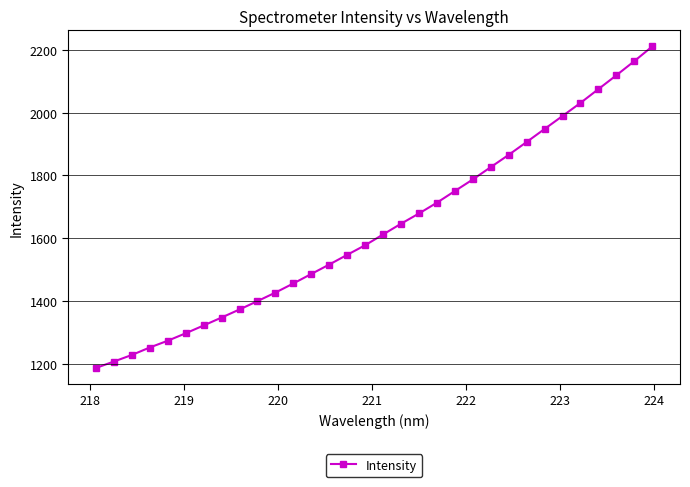

What is the maximum value shown in the chart?

2210.5